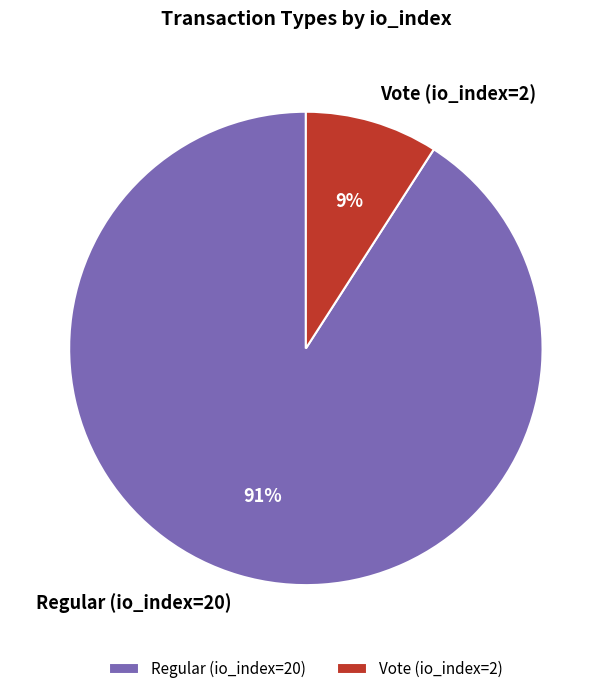

Which slice is the smallest?

Vote (io_index=2)